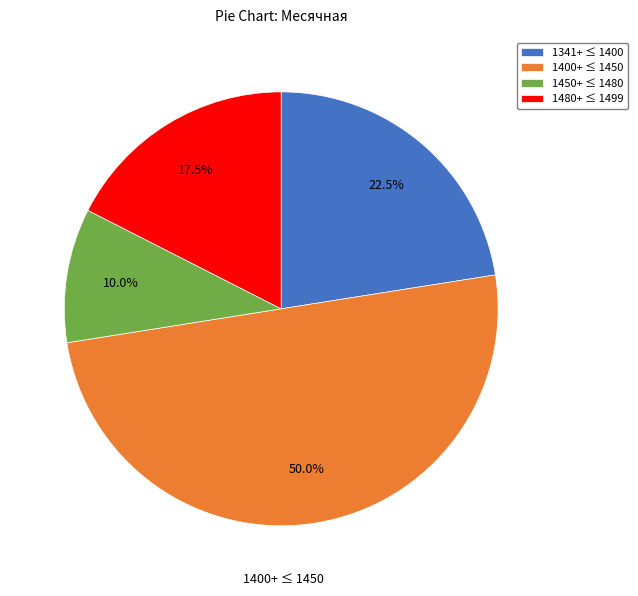

Rank the categories by value from lowest to highest.

1450+ ≤ 1480, 1480+ ≤ 1499, 1341+ ≤ 1400, 1400+ ≤ 1450